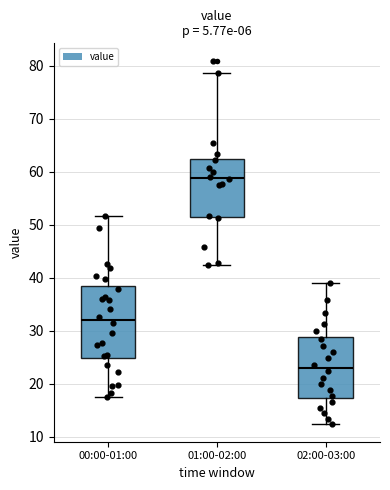

Which box has the lowest median line?

02:00-03:00